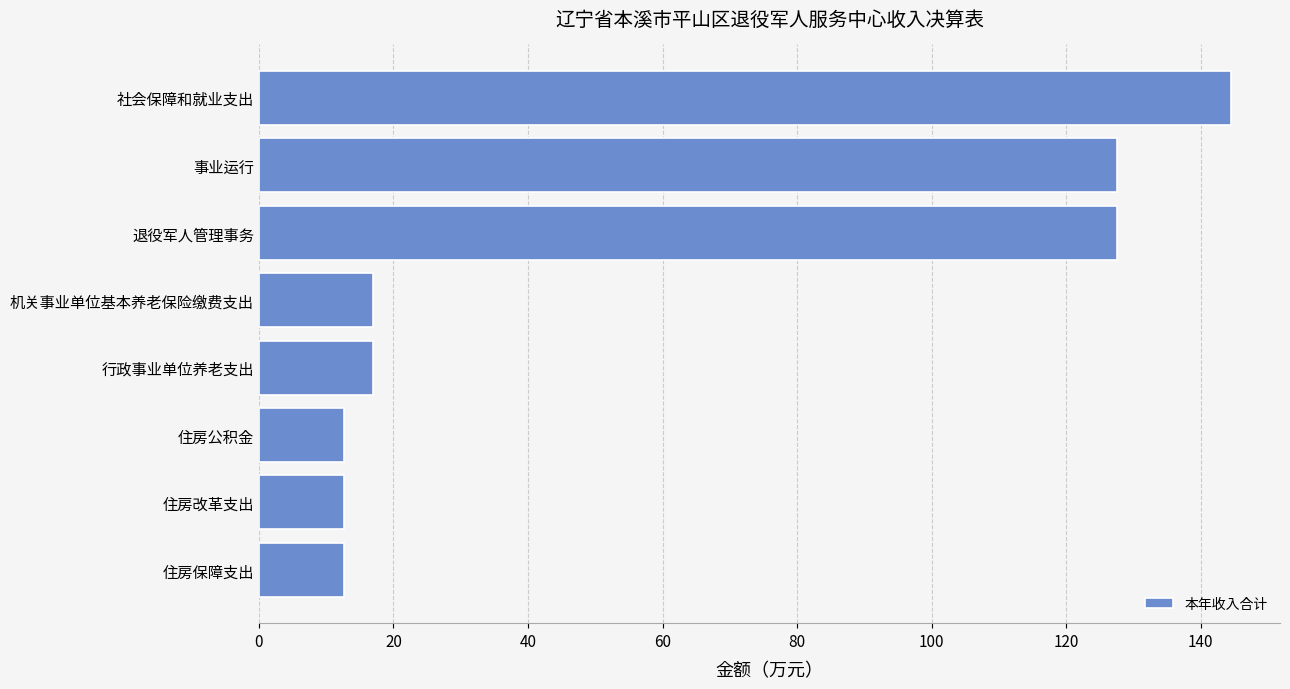

The chart shows a value of 21.1 at 住房公积金. True or false?

False